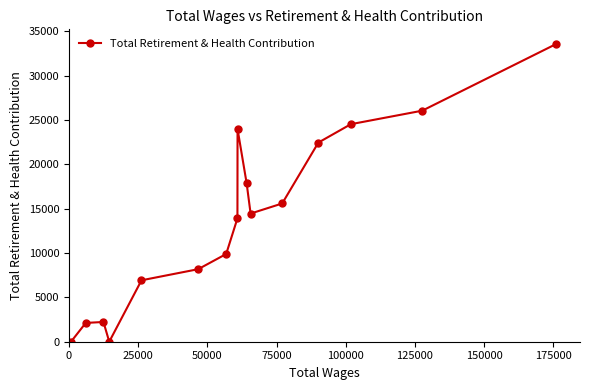

What is the maximum value shown in the chart?

33527